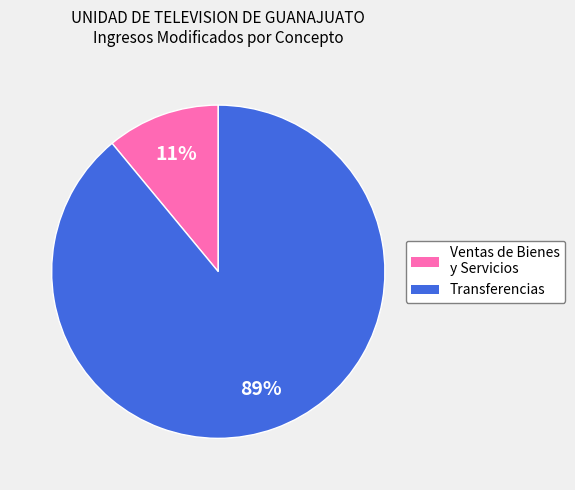

Does any single category account for the majority?

Yes